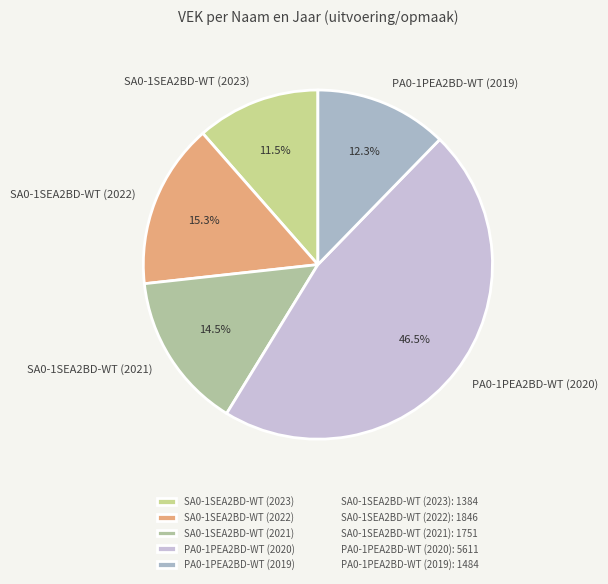

Which slice is the largest?

PA0-1PEA2BD-WT (2020)